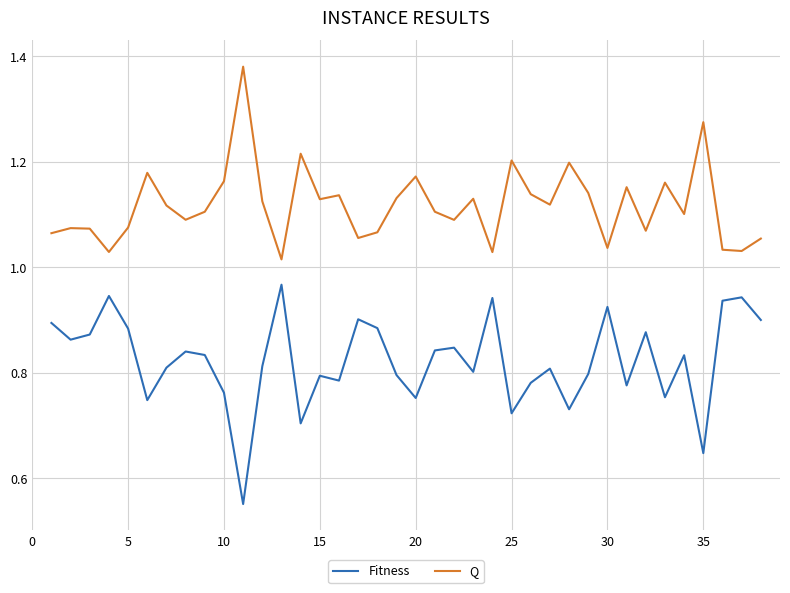

At how many categories does at least one series exceed 1?

38